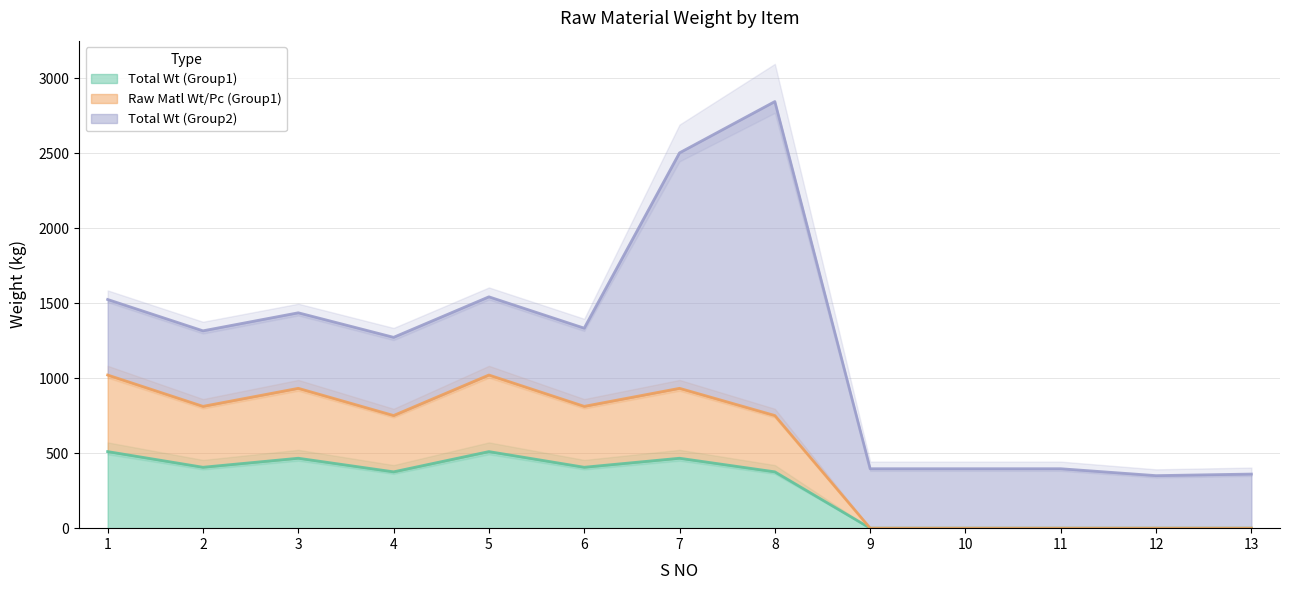

True or false: Total Wt (Group1) and Raw Matl Wt/Pc (Group1) cross at least once.

False